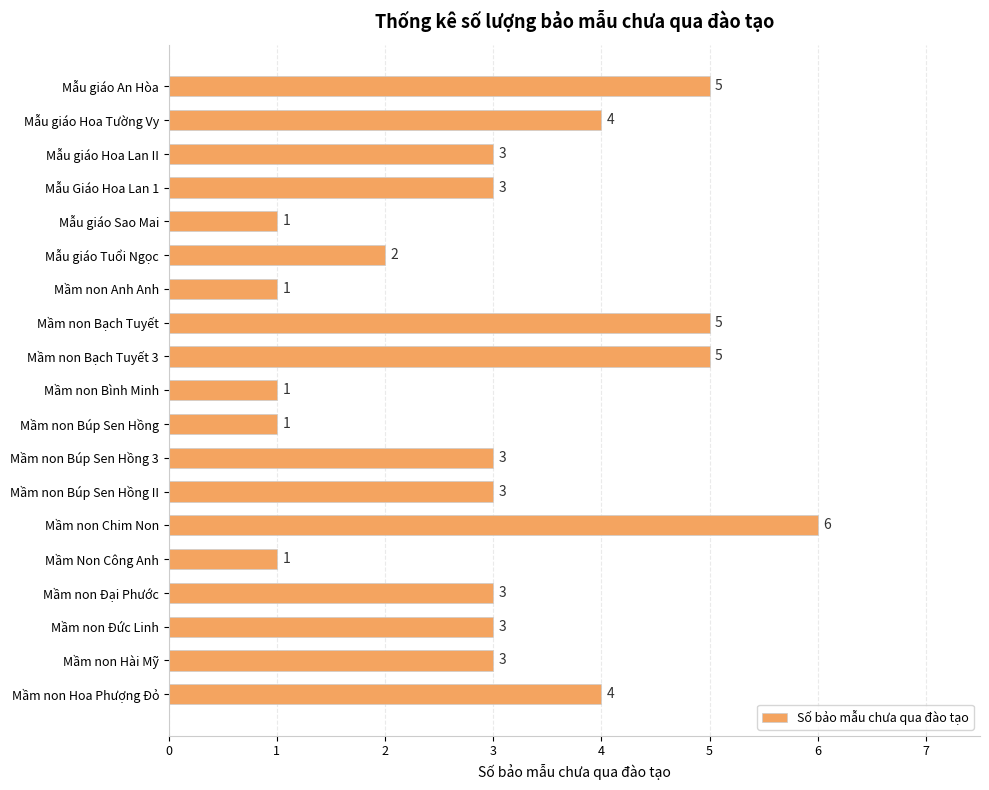

What is the label of the 1st bar from the bottom?

Mầm non Hoa Phượng Đỏ